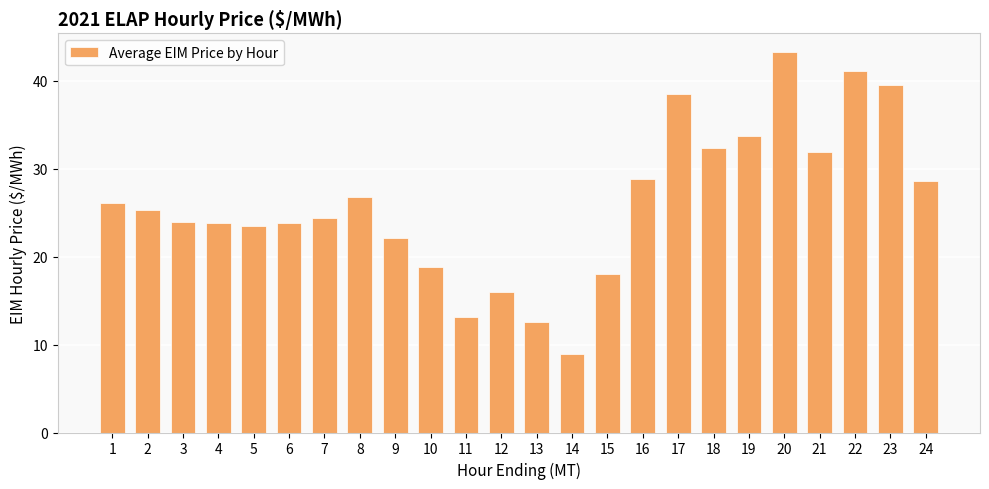

Which has a higher value, 24 or 3?

24